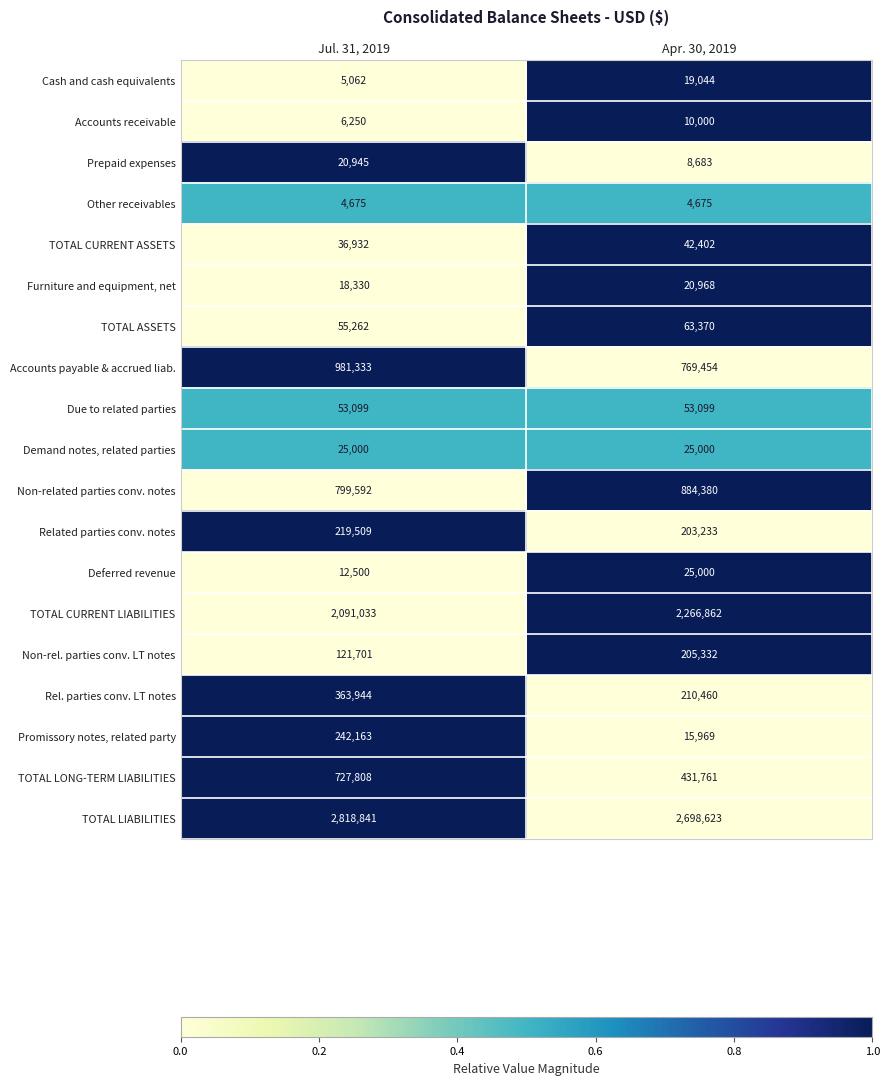

What is the average value of the TOTAL CURRENT ASSETS series?

39667